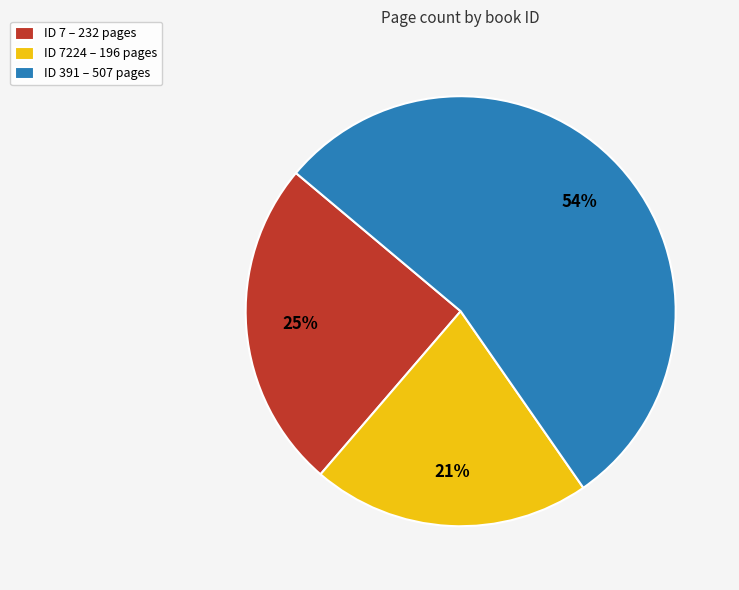

What is the smallest slice in the pie chart?

ID 7224 – 196 pages